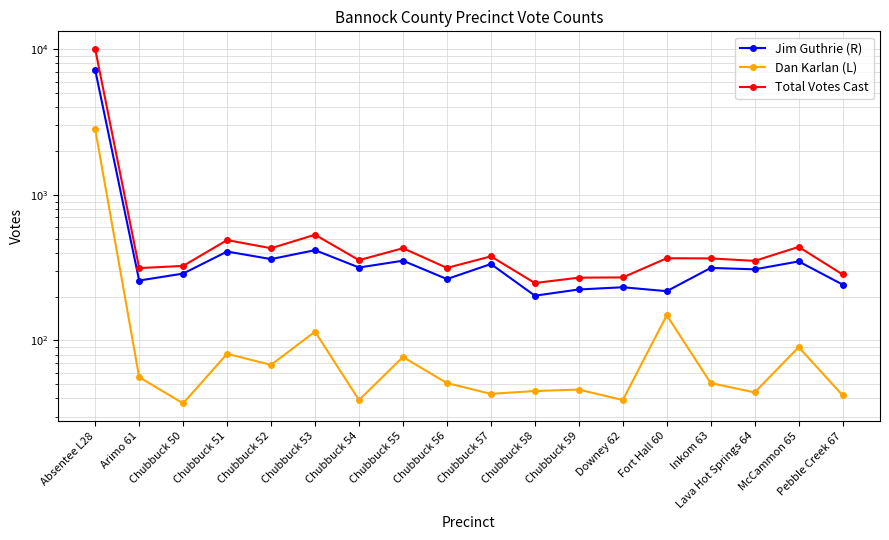

Reading left to right, transcribe all the data shown in this chart.

Jim Guthrie (R): 7201	258	288	408	362	417	317	353	264	335	203	224	232	218	315	308	349	242
Dan Karlan (L): 2822	56	37	81	68	115	39	77	51	43	45	46	39	149	51	44	90	42
Total Votes Cast: 10023	314	325	489	430	532	356	430	315	378	248	270	271	367	366	352	439	284